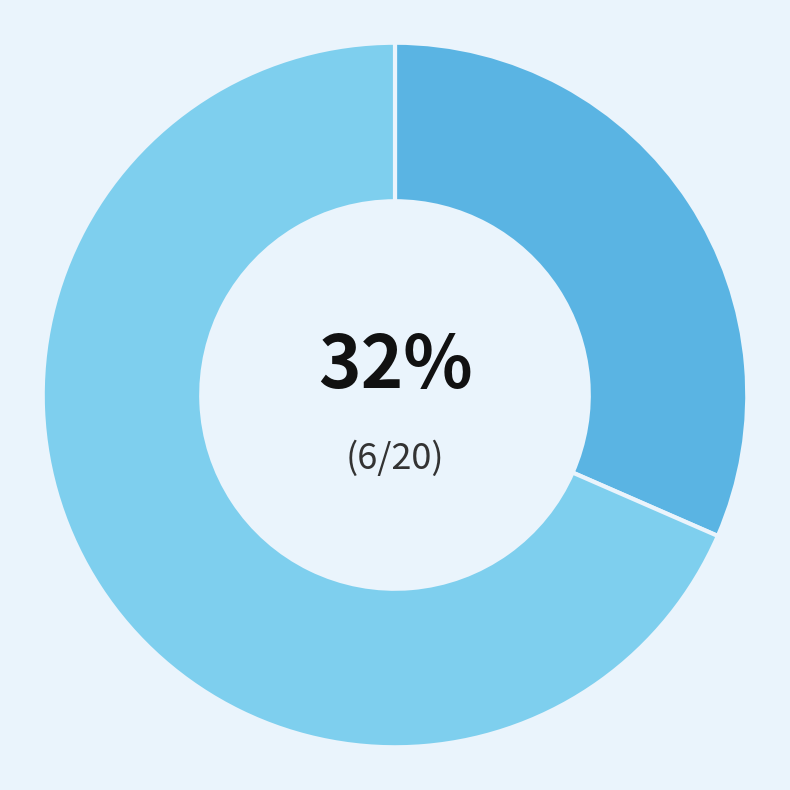

Is there a majority slice in this chart?

Yes